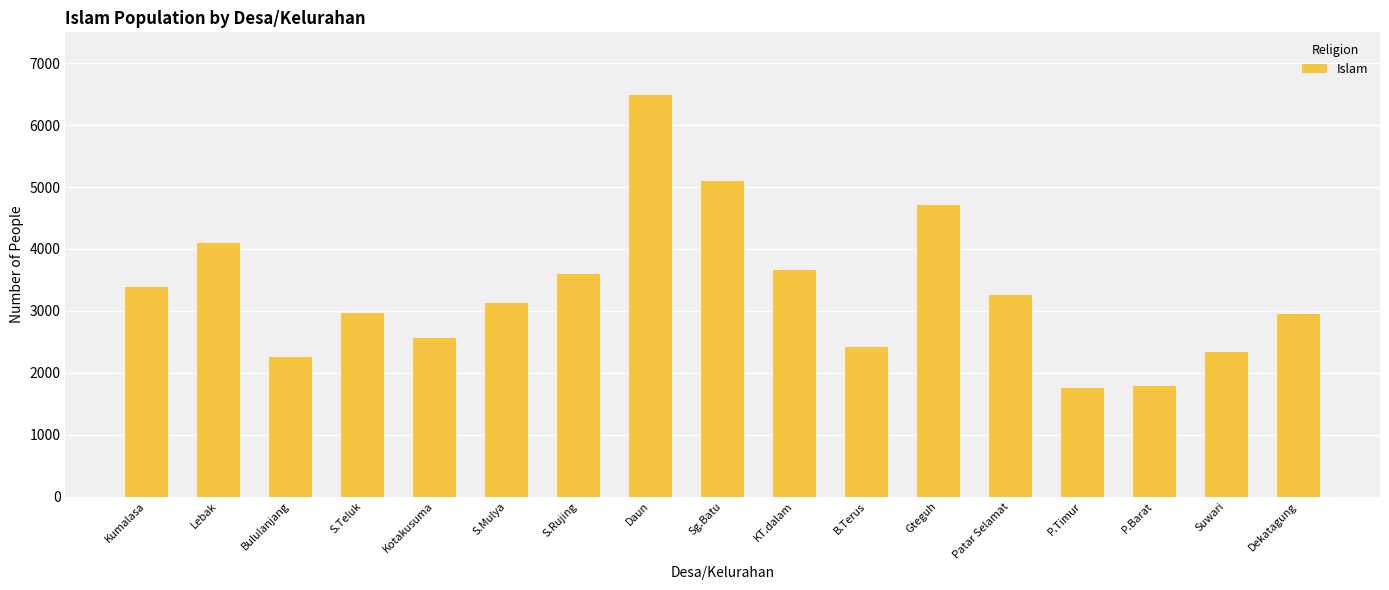

What is the maximum value shown in the chart?

6495